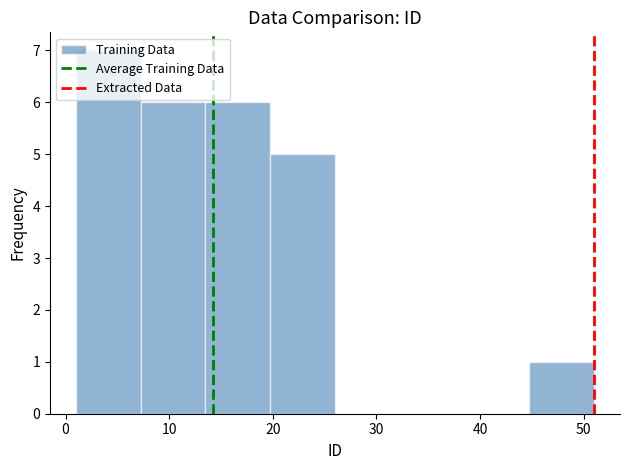

Reading left to right, transcribe this chart: for each bar, give the range it covers on the x-axis and its height. Neither the bar edges nor the heights are printed on the chart, so give them approximately, as read against the axes.

1 to 7: 7
7 to 14: 6
14 to 20: 6
20 to 26: 5
26 to 32: 0
32 to 39: 0
39 to 45: 0
45 to 51: 1